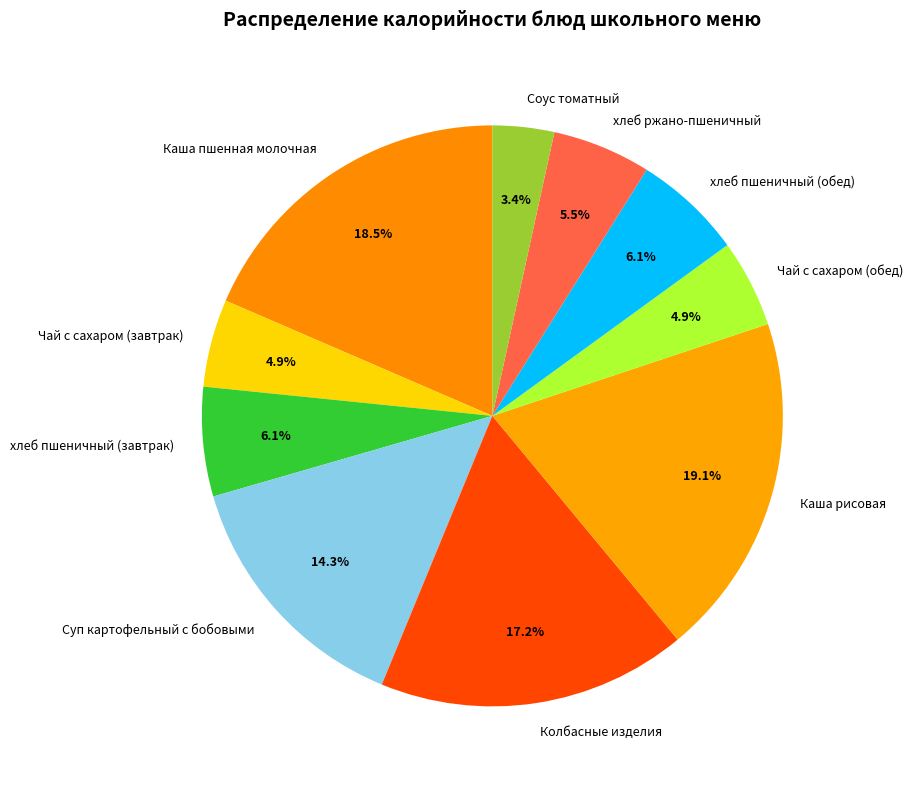

Which slice is the smallest?

Соус томатный